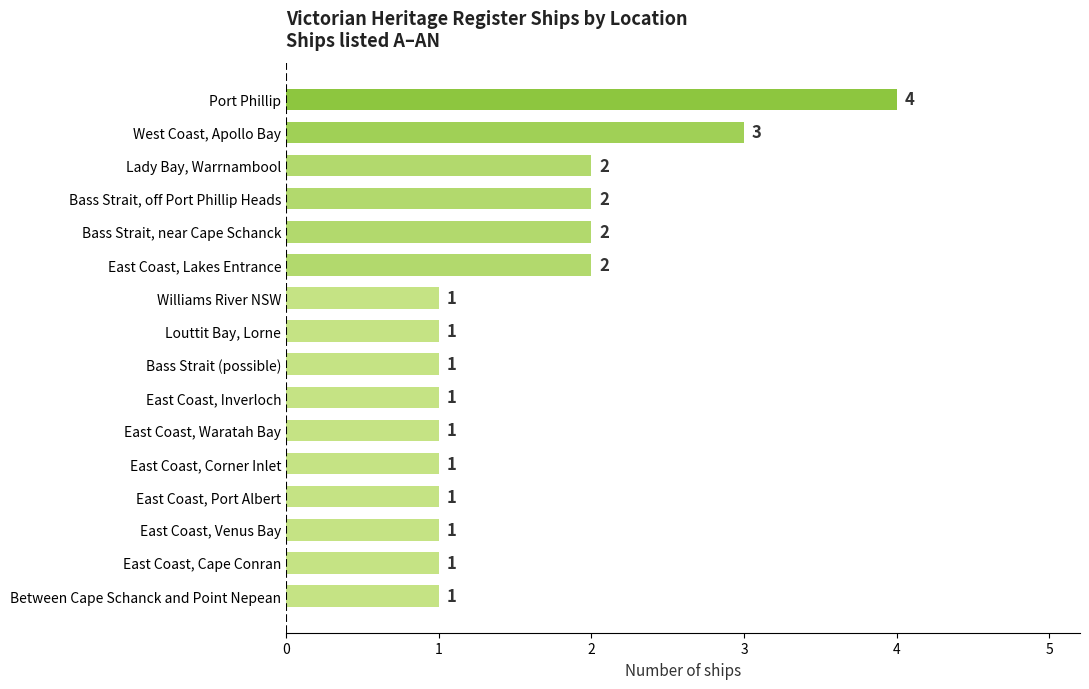

How many bars are there in total?

16